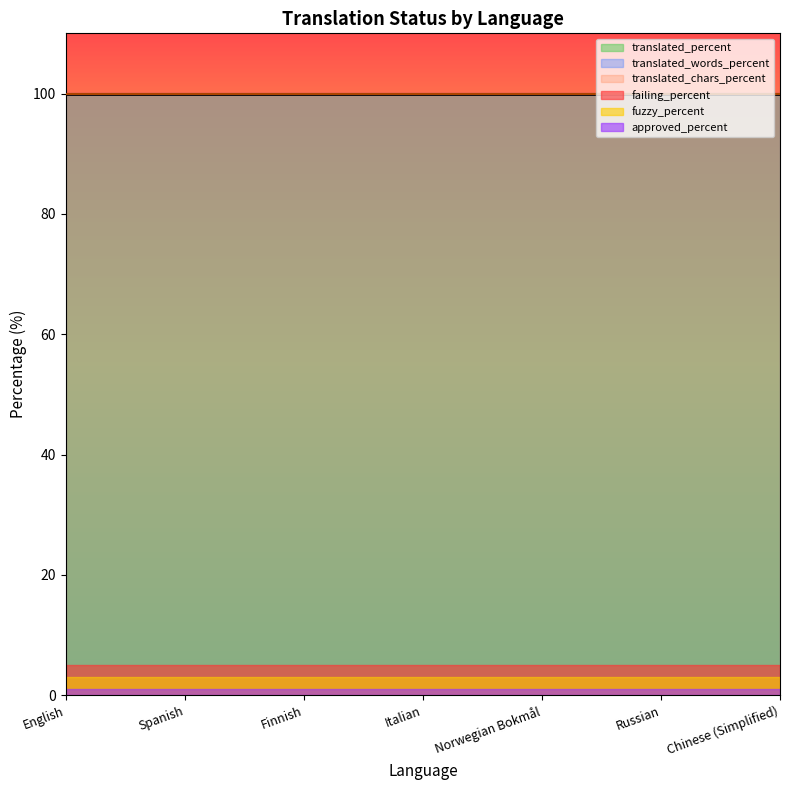

Which category has the highest value in the translated_percent series?

English